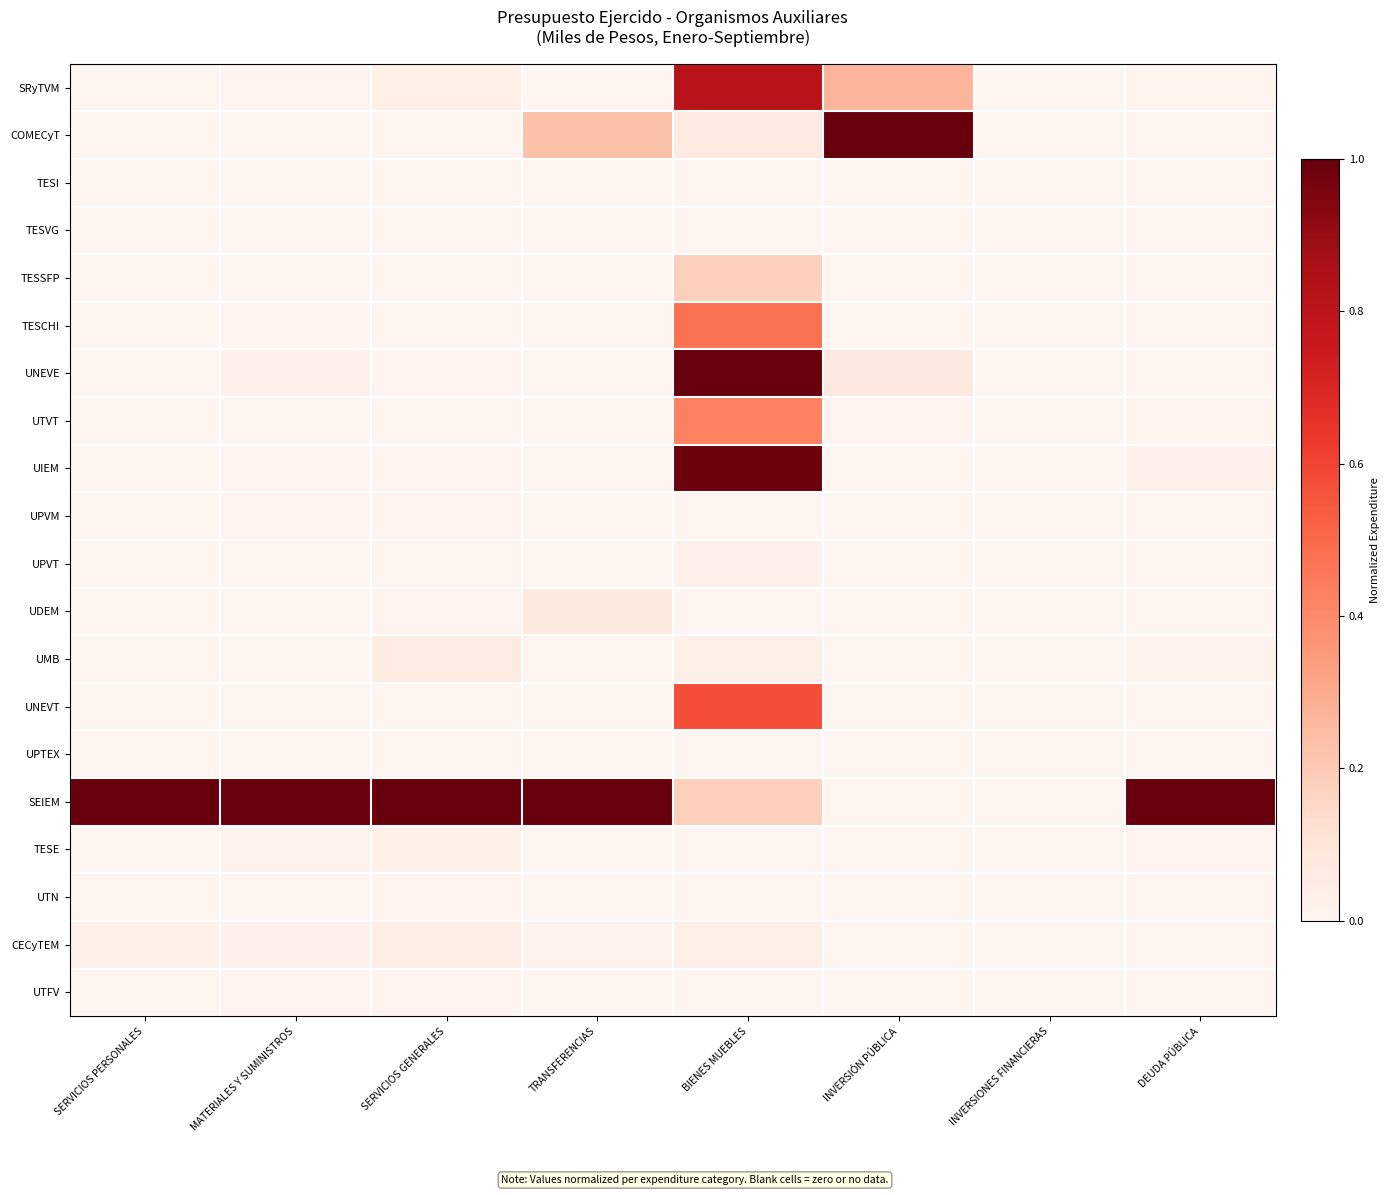

Reading left to right, list all the values displayed in this chart.

SRyTVM: SERVICIOS PERSONALES=0.0	MATERIALES Y SUMINISTROS=0.0	SERVICIOS GENERALES=0.0	TRANSFERENCIAS=0.0	BIENES MUEBLES=0.8	INVERSIÓN PÚBLICA=0.3	INVERSIONES FINANCIERAS=0.0	DEUDA PÚBLICA=0.0
COMECyT: SERVICIOS PERSONALES=0.0	MATERIALES Y SUMINISTROS=0.0	SERVICIOS GENERALES=0.0	TRANSFERENCIAS=0.2	BIENES MUEBLES=0.1	INVERSIÓN PÚBLICA=1.0	INVERSIONES FINANCIERAS=0.0	DEUDA PÚBLICA=0.0
TESI: SERVICIOS PERSONALES=0.0	MATERIALES Y SUMINISTROS=0.0	SERVICIOS GENERALES=0.0	TRANSFERENCIAS=0.0	BIENES MUEBLES=0.0	INVERSIÓN PÚBLICA=0.0	INVERSIONES FINANCIERAS=0.0	DEUDA PÚBLICA=0.0
TESVG: SERVICIOS PERSONALES=0.0	MATERIALES Y SUMINISTROS=0.0	SERVICIOS GENERALES=0.0	TRANSFERENCIAS=0.0	BIENES MUEBLES=0.0	INVERSIÓN PÚBLICA=0.0	INVERSIONES FINANCIERAS=0.0	DEUDA PÚBLICA=0.0
TESSFP: SERVICIOS PERSONALES=0.0	MATERIALES Y SUMINISTROS=0.0	SERVICIOS GENERALES=0.0	TRANSFERENCIAS=0.0	BIENES MUEBLES=0.2	INVERSIÓN PÚBLICA=0.0	INVERSIONES FINANCIERAS=0.0	DEUDA PÚBLICA=0.0
TESCHI: SERVICIOS PERSONALES=0.0	MATERIALES Y SUMINISTROS=0.0	SERVICIOS GENERALES=0.0	TRANSFERENCIAS=0.0	BIENES MUEBLES=0.5	INVERSIÓN PÚBLICA=0.0	INVERSIONES FINANCIERAS=0.0	DEUDA PÚBLICA=0.0
UNEVE: SERVICIOS PERSONALES=0.0	MATERIALES Y SUMINISTROS=0.0	SERVICIOS GENERALES=0.0	TRANSFERENCIAS=0.0	BIENES MUEBLES=1.0	INVERSIÓN PÚBLICA=0.1	INVERSIONES FINANCIERAS=0.0	DEUDA PÚBLICA=0.0
UTVT: SERVICIOS PERSONALES=0.0	MATERIALES Y SUMINISTROS=0.0	SERVICIOS GENERALES=0.0	TRANSFERENCIAS=0.0	BIENES MUEBLES=0.4	INVERSIÓN PÚBLICA=0.0	INVERSIONES FINANCIERAS=0.0	DEUDA PÚBLICA=0.0
UIEM: SERVICIOS PERSONALES=0.0	MATERIALES Y SUMINISTROS=0.0	SERVICIOS GENERALES=0.0	TRANSFERENCIAS=0.0	BIENES MUEBLES=1.0	INVERSIÓN PÚBLICA=0.0	INVERSIONES FINANCIERAS=0.0	DEUDA PÚBLICA=0.0
UPVM: SERVICIOS PERSONALES=0.0	MATERIALES Y SUMINISTROS=0.0	SERVICIOS GENERALES=0.0	TRANSFERENCIAS=0.0	BIENES MUEBLES=0.0	INVERSIÓN PÚBLICA=0.0	INVERSIONES FINANCIERAS=0.0	DEUDA PÚBLICA=0.0
UPVT: SERVICIOS PERSONALES=0.0	MATERIALES Y SUMINISTROS=0.0	SERVICIOS GENERALES=0.0	TRANSFERENCIAS=0.0	BIENES MUEBLES=0.0	INVERSIÓN PÚBLICA=0.0	INVERSIONES FINANCIERAS=0.0	DEUDA PÚBLICA=0.0
UDEM: SERVICIOS PERSONALES=0.0	MATERIALES Y SUMINISTROS=0.0	SERVICIOS GENERALES=0.0	TRANSFERENCIAS=0.1	BIENES MUEBLES=0.0	INVERSIÓN PÚBLICA=0.0	INVERSIONES FINANCIERAS=0.0	DEUDA PÚBLICA=0.0
UMB: SERVICIOS PERSONALES=0.0	MATERIALES Y SUMINISTROS=0.0	SERVICIOS GENERALES=0.1	TRANSFERENCIAS=0.0	BIENES MUEBLES=0.0	INVERSIÓN PÚBLICA=0.0	INVERSIONES FINANCIERAS=0.0	DEUDA PÚBLICA=0.0
UNEVT: SERVICIOS PERSONALES=0.0	MATERIALES Y SUMINISTROS=0.0	SERVICIOS GENERALES=0.0	TRANSFERENCIAS=0.0	BIENES MUEBLES=0.6	INVERSIÓN PÚBLICA=0.0	INVERSIONES FINANCIERAS=0.0	DEUDA PÚBLICA=0.0
UPTEX: SERVICIOS PERSONALES=0.0	MATERIALES Y SUMINISTROS=0.0	SERVICIOS GENERALES=0.0	TRANSFERENCIAS=0.0	BIENES MUEBLES=0.0	INVERSIÓN PÚBLICA=0.0	INVERSIONES FINANCIERAS=0.0	DEUDA PÚBLICA=0.0
SEIEM: SERVICIOS PERSONALES=1.0	MATERIALES Y SUMINISTROS=1.0	SERVICIOS GENERALES=1.0	TRANSFERENCIAS=1.0	BIENES MUEBLES=0.2	INVERSIÓN PÚBLICA=0.0	INVERSIONES FINANCIERAS=0.0	DEUDA PÚBLICA=1.0
TESE: SERVICIOS PERSONALES=0.0	MATERIALES Y SUMINISTROS=0.0	SERVICIOS GENERALES=0.0	TRANSFERENCIAS=0.0	BIENES MUEBLES=0.0	INVERSIÓN PÚBLICA=0.0	INVERSIONES FINANCIERAS=0.0	DEUDA PÚBLICA=0.0
UTN: SERVICIOS PERSONALES=0.0	MATERIALES Y SUMINISTROS=0.0	SERVICIOS GENERALES=0.0	TRANSFERENCIAS=0.0	BIENES MUEBLES=0.0	INVERSIÓN PÚBLICA=0.0	INVERSIONES FINANCIERAS=0.0	DEUDA PÚBLICA=0.0
CECyTEM: SERVICIOS PERSONALES=0.0	MATERIALES Y SUMINISTROS=0.0	SERVICIOS GENERALES=0.0	TRANSFERENCIAS=0.0	BIENES MUEBLES=0.0	INVERSIÓN PÚBLICA=0.0	INVERSIONES FINANCIERAS=0.0	DEUDA PÚBLICA=0.0
UTFV: SERVICIOS PERSONALES=0.0	MATERIALES Y SUMINISTROS=0.0	SERVICIOS GENERALES=0.0	TRANSFERENCIAS=0.0	BIENES MUEBLES=0.0	INVERSIÓN PÚBLICA=0.0	INVERSIONES FINANCIERAS=0.0	DEUDA PÚBLICA=0.0